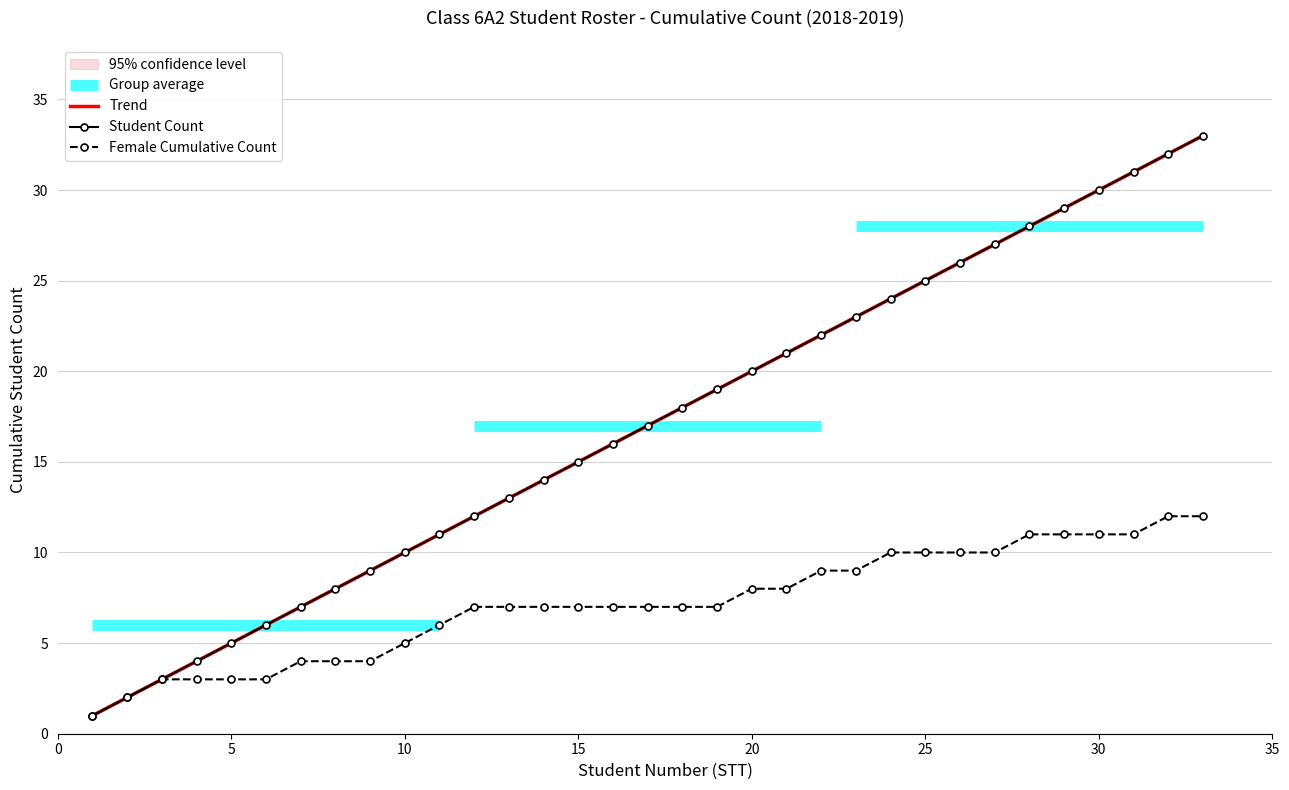

Is it true that Female Cumulative Count equals 5 at 25?

False